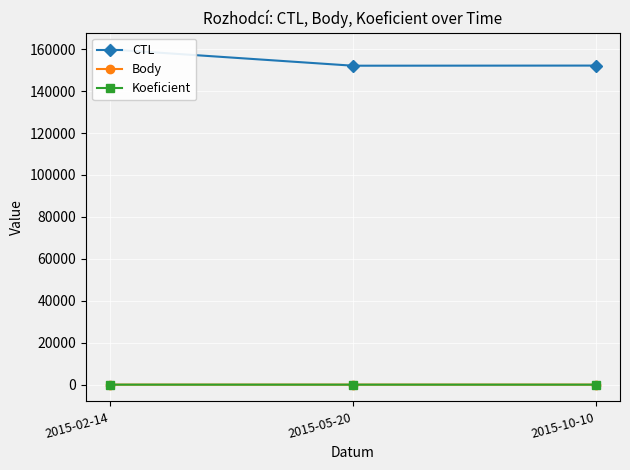

What position from the left is 2015-10-10?

3